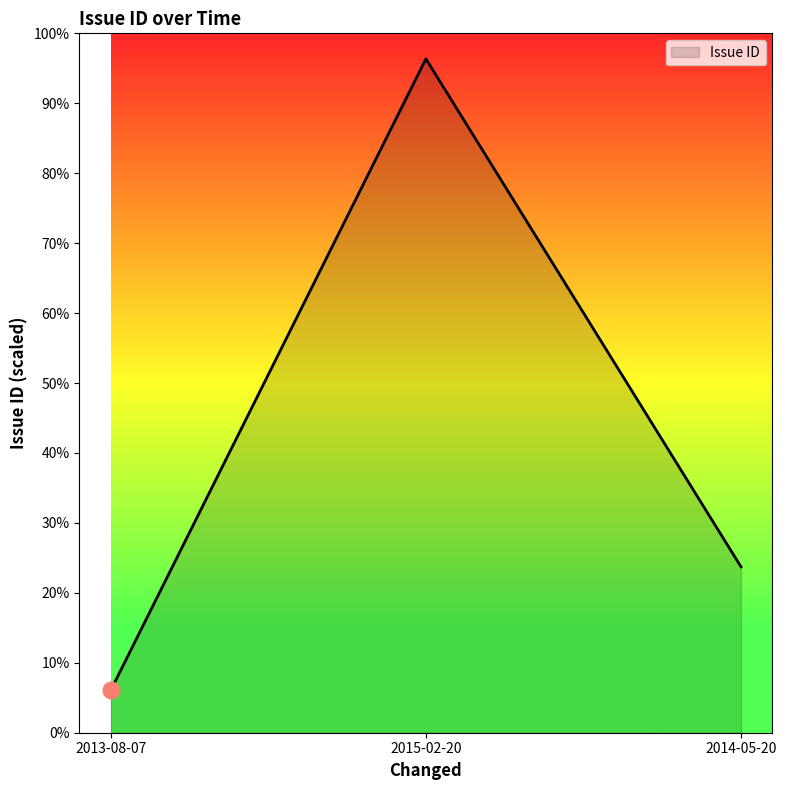

Reading left to right, transcribe all the data shown in this chart.

2131	33723	8302